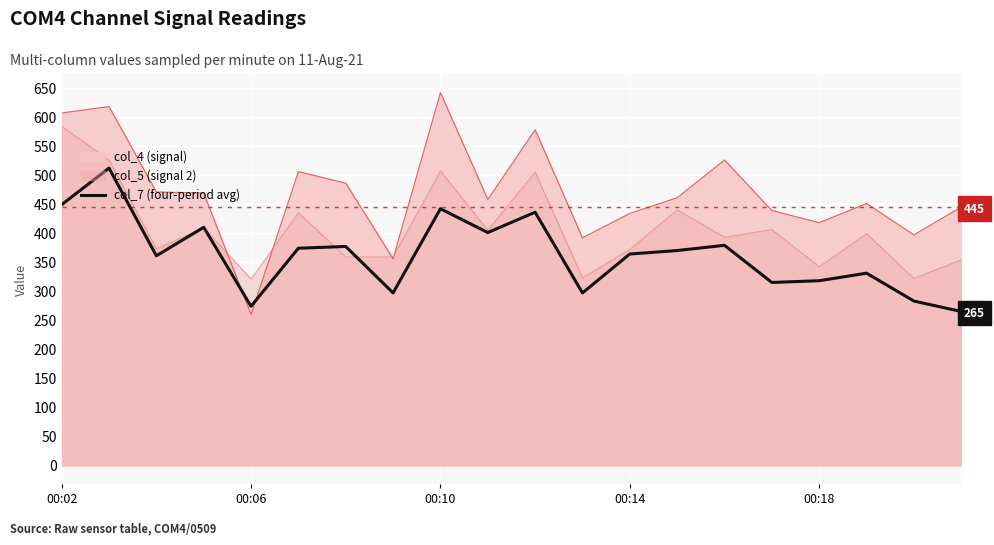

At which label does the data first exceed 370?

00:02